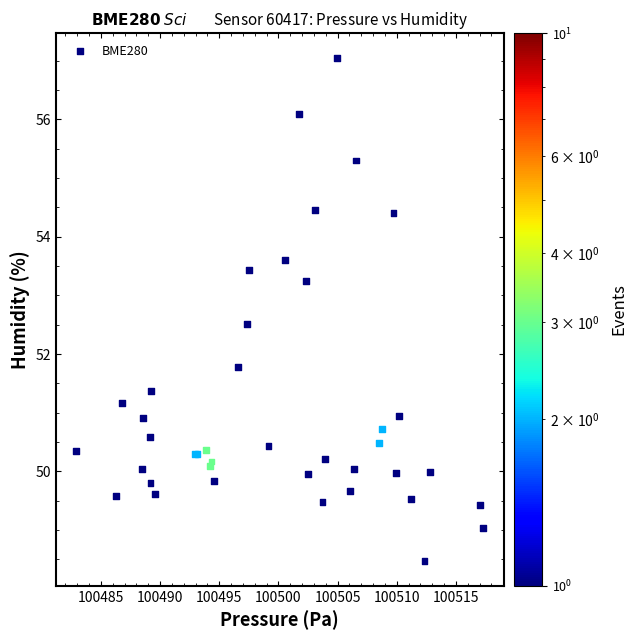

What Y value in the scatter plot is closest to 52?

51.8